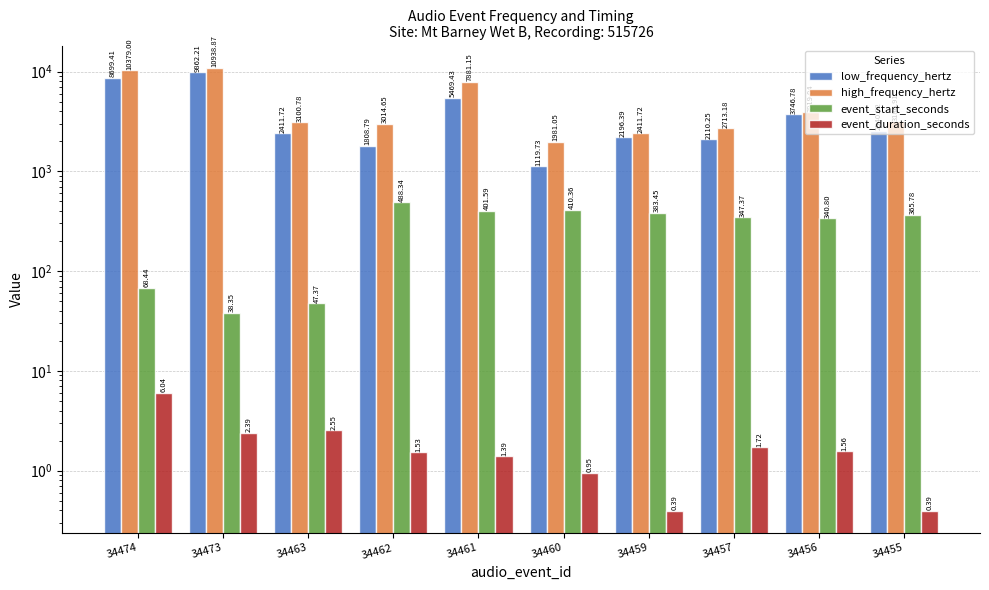

How many groups of bars are there?

10